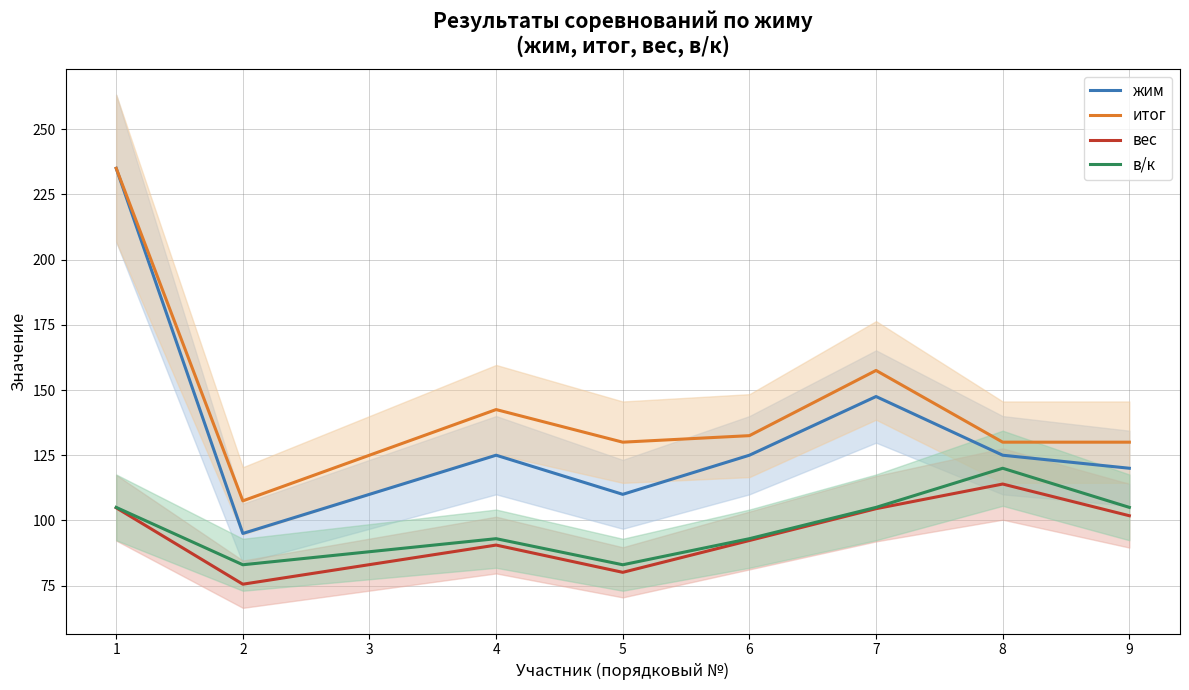

At which label does жим reach its minimum?

2